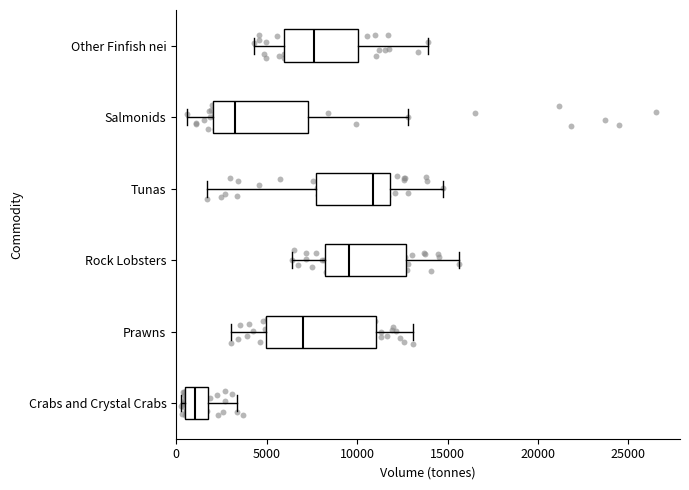

Which box has the furthest to the right median line?

Tunas